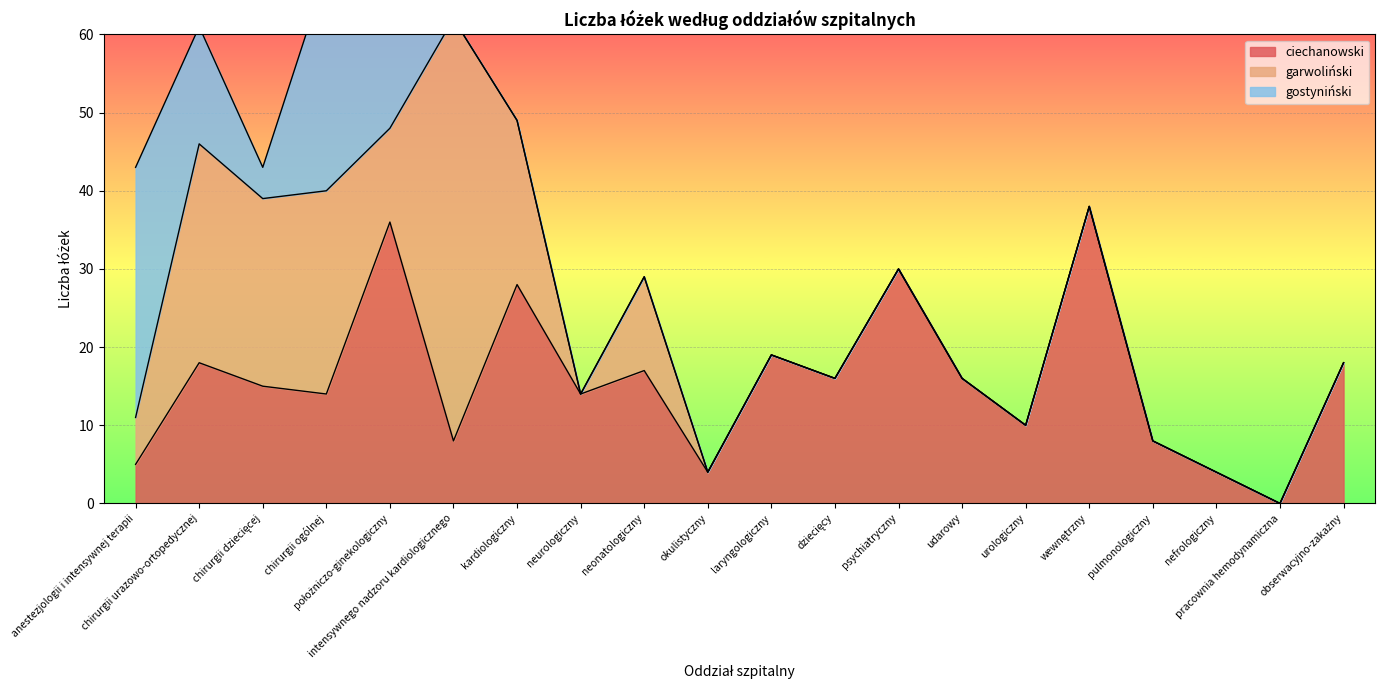

Count the number of categories in the chart.

20